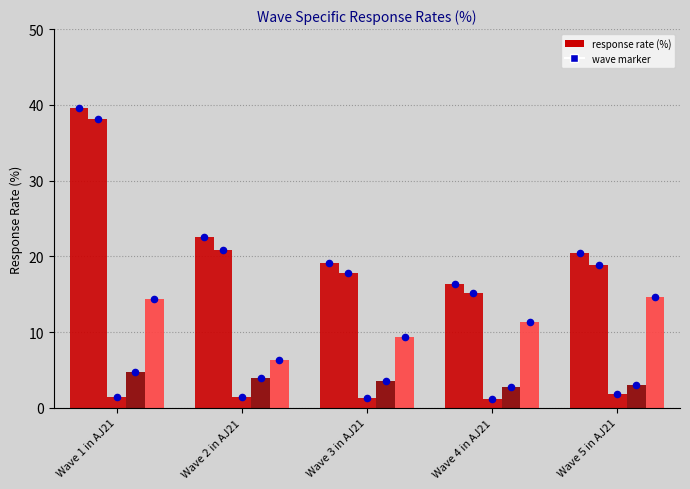

Which series contains the highest Y value?

Wave 1